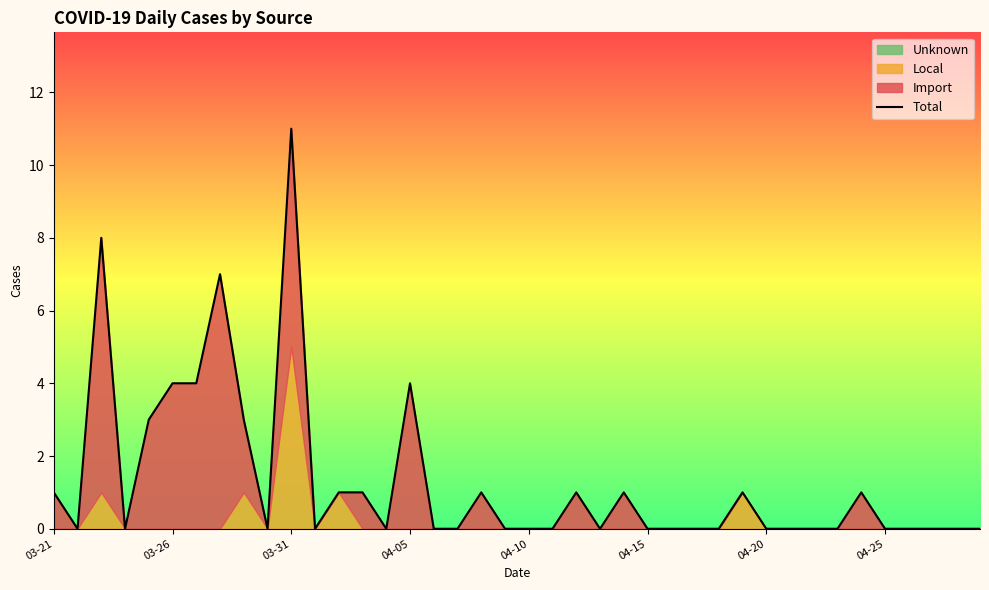

How many values are above zero?

16